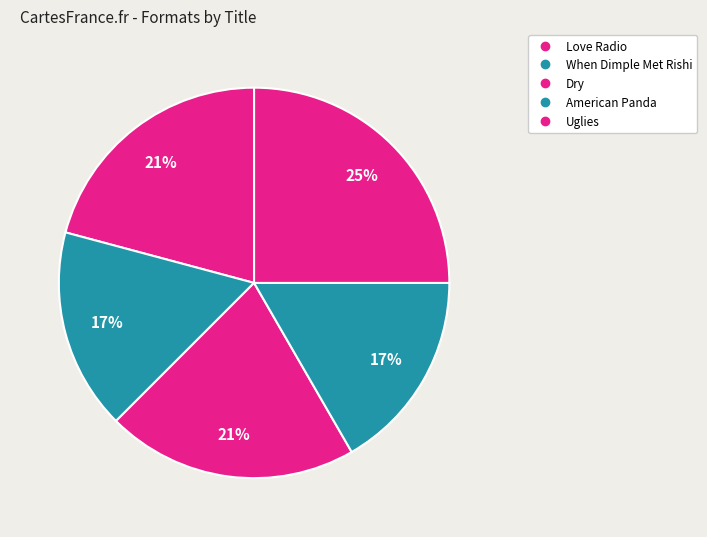

True or false: American Panda accounts for 6% of the total.

False